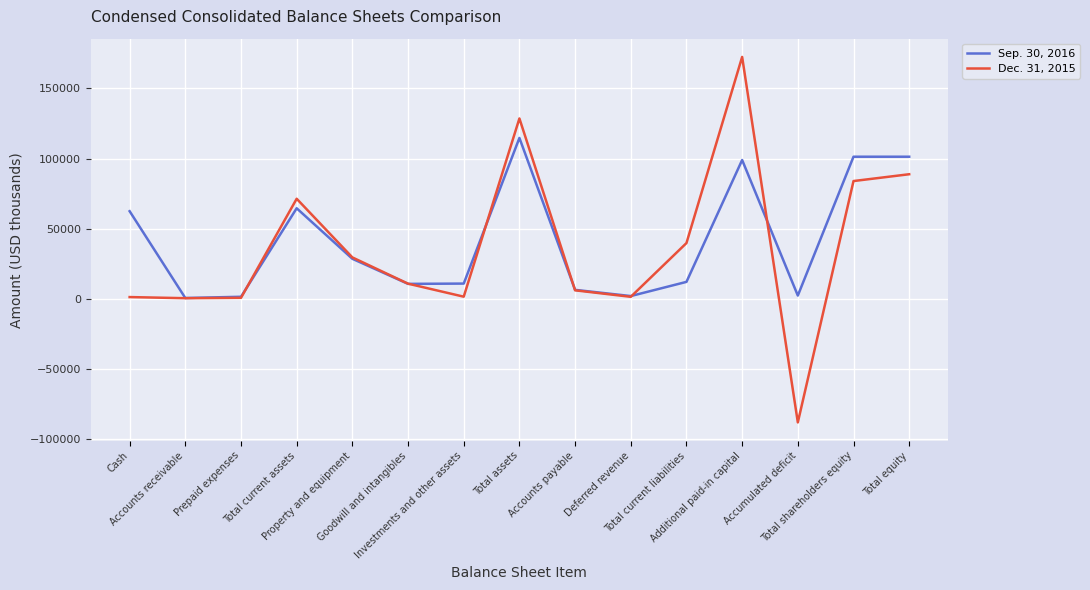

What are all the series names shown in the legend?

Sep. 30, 2016, Dec. 31, 2015